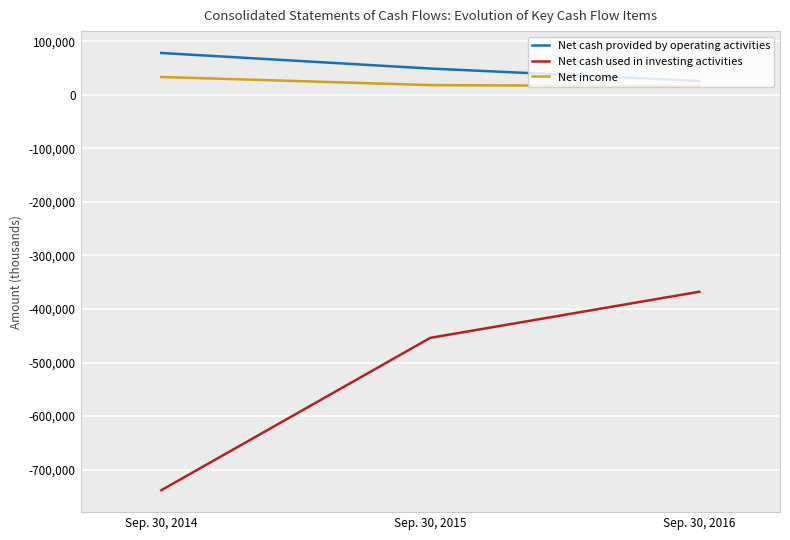

What is the difference between the maximum and minimum values in the Net cash used in investing activities series?

370684